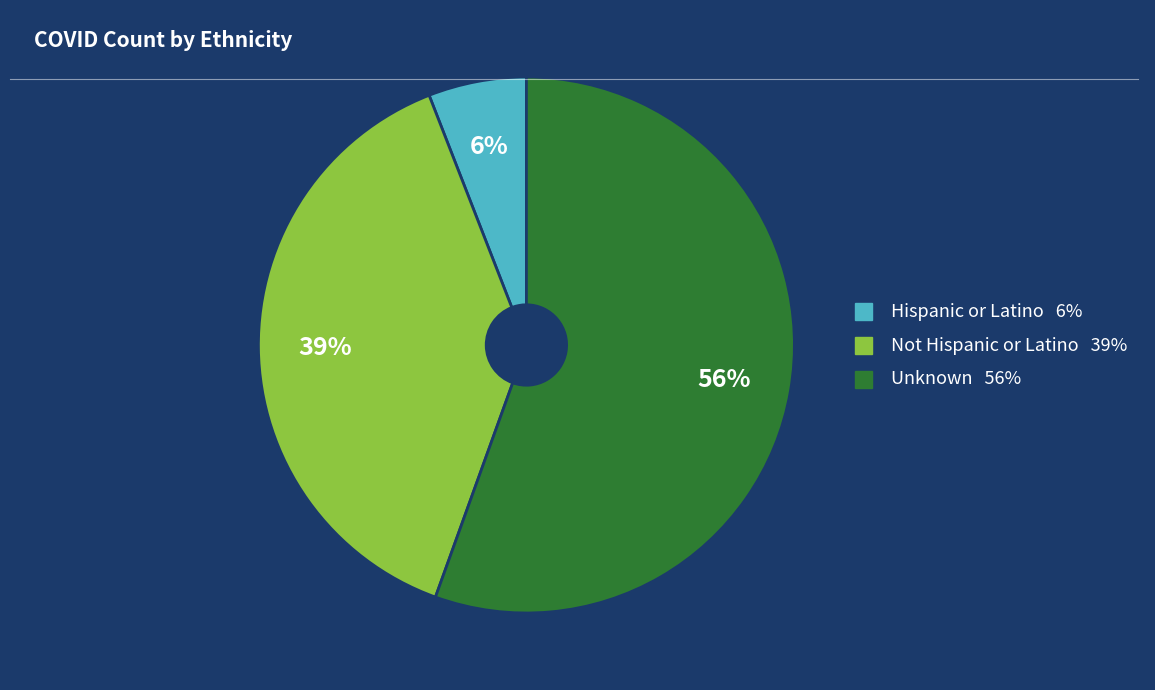

To the nearest percent, what is the difference between the Unknown and Not Hispanic or Latino slice percentages?

17%